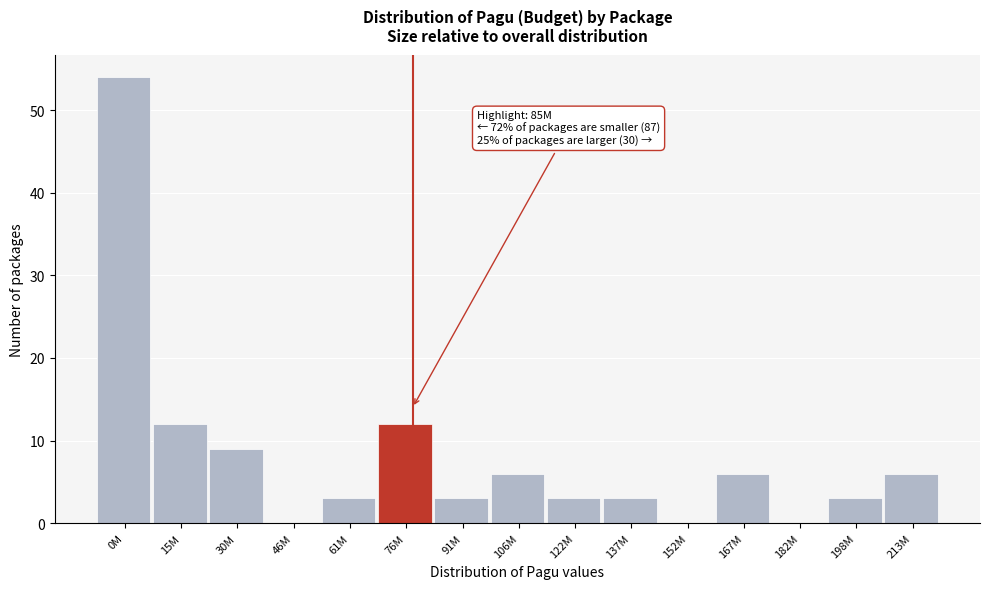

Reading left to right, extract all data points from this chart.

0M=54	15M=12	30M=9	46M=0	61M=3	76M=12	91M=3	106M=6	122M=3	137M=3	152M=0	167M=6	182M=0	198M=3	213M=6